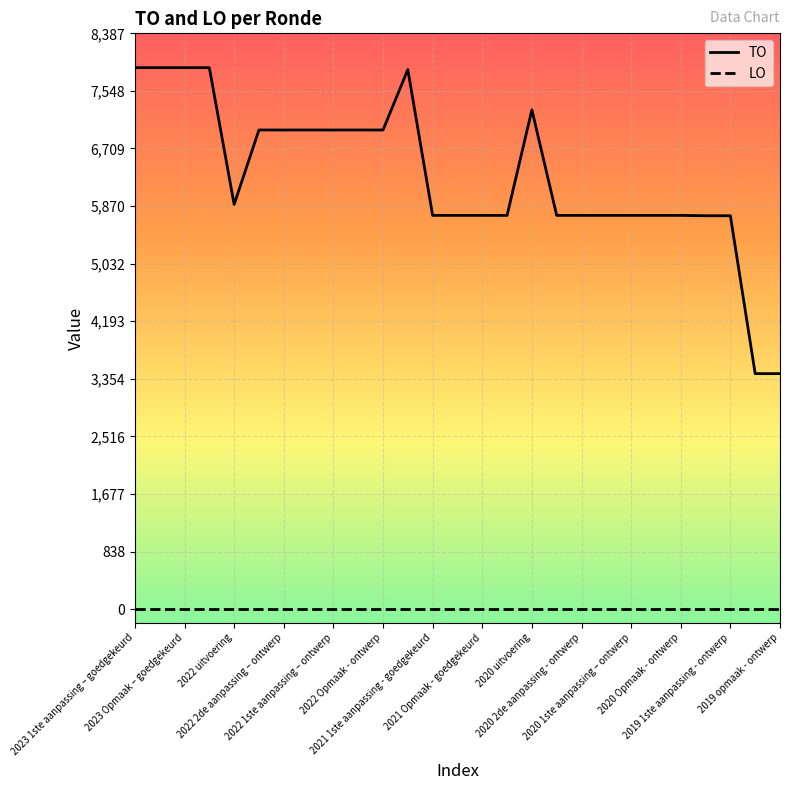

What is the minimum value shown in the chart?

0